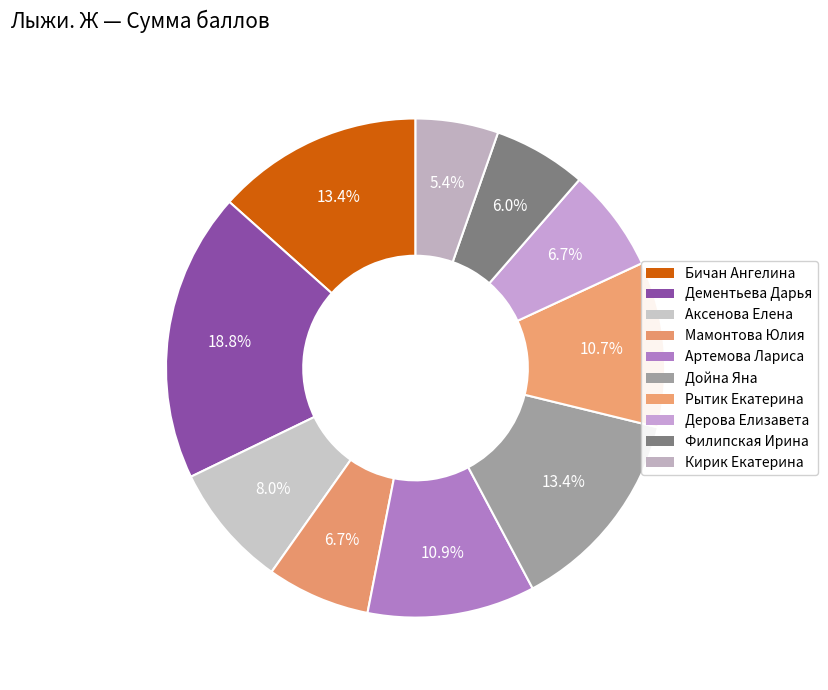

Which slice is the smallest?

Кирик Екатерина